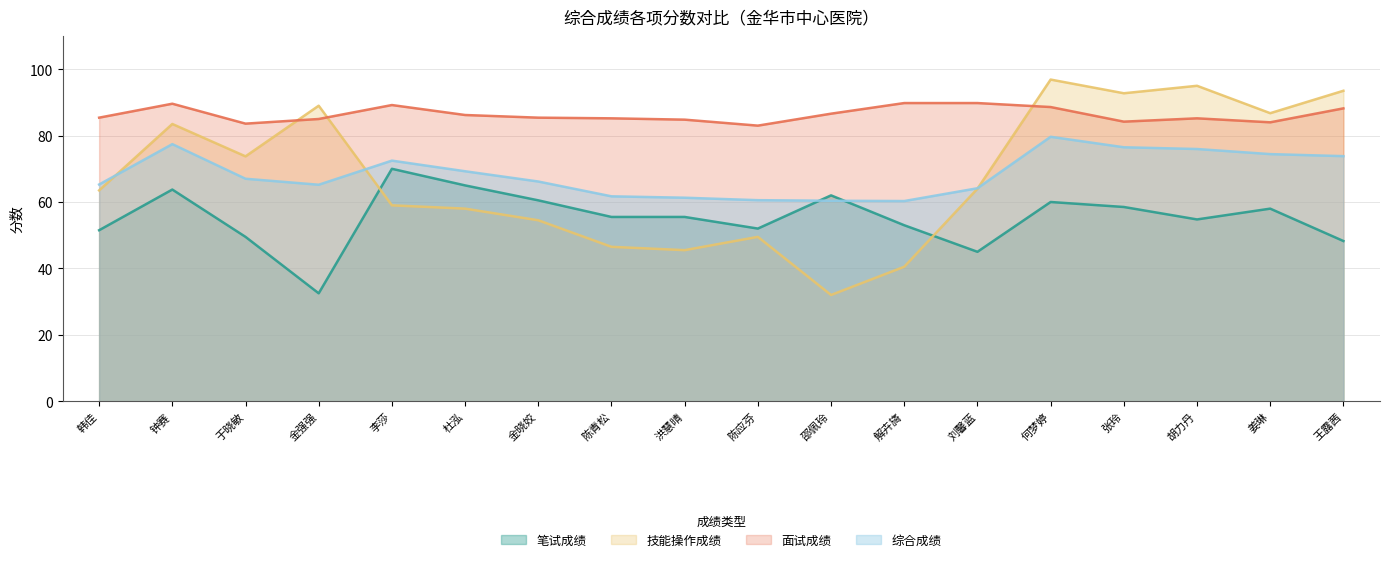

At which label does 综合成绩 reach its peak?

何梦婷